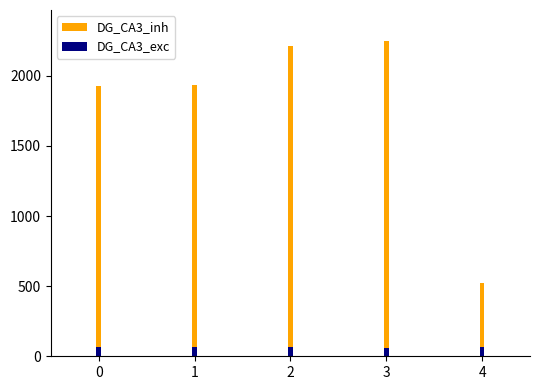

Which series has the widest spread of values?

DG_CA3_inh